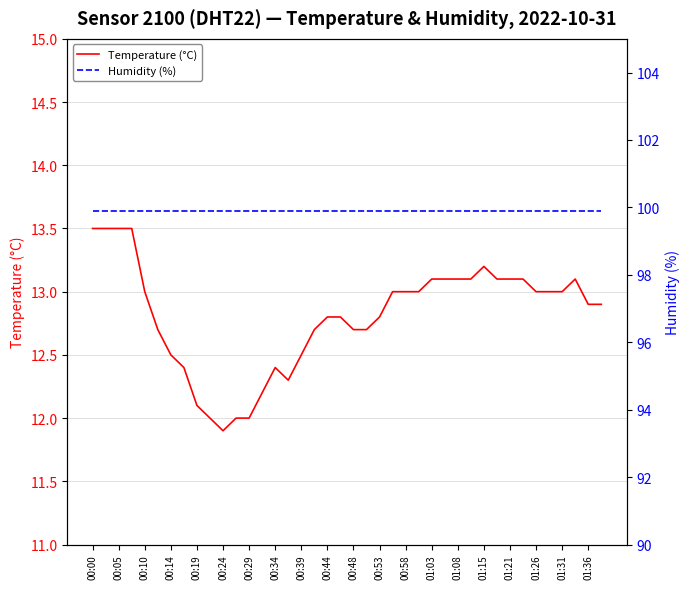

Which category has the lowest value in the Temperature (°C) series?

00:24